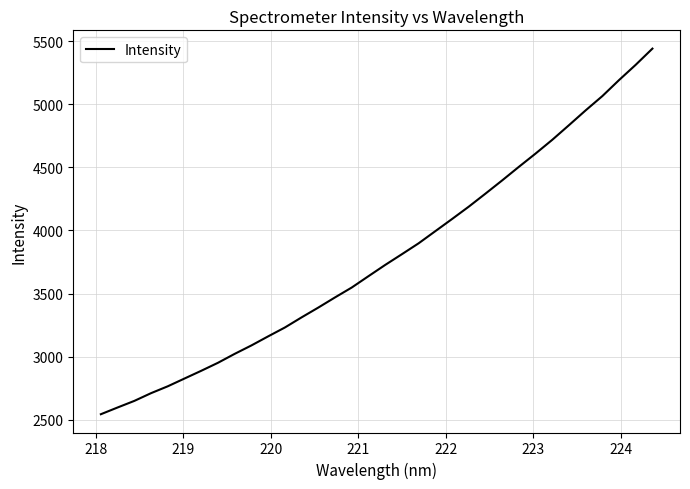

What is the difference between the maximum and minimum values?

2896.4